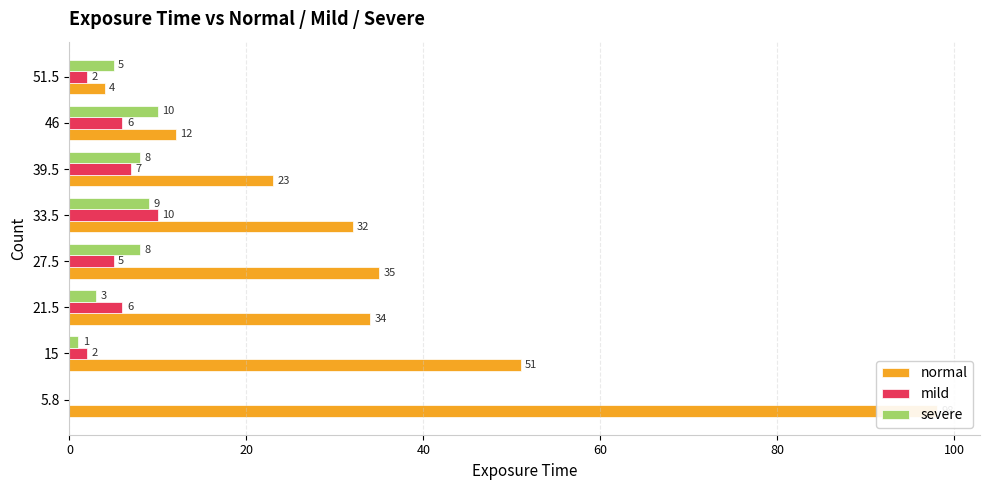

Reading left to right, what are all the values shown in this chart?

normal: 98	51	34	35	32	23	12	4
mild: 0	2	6	5	10	7	6	2
severe: 0	1	3	8	9	8	10	5